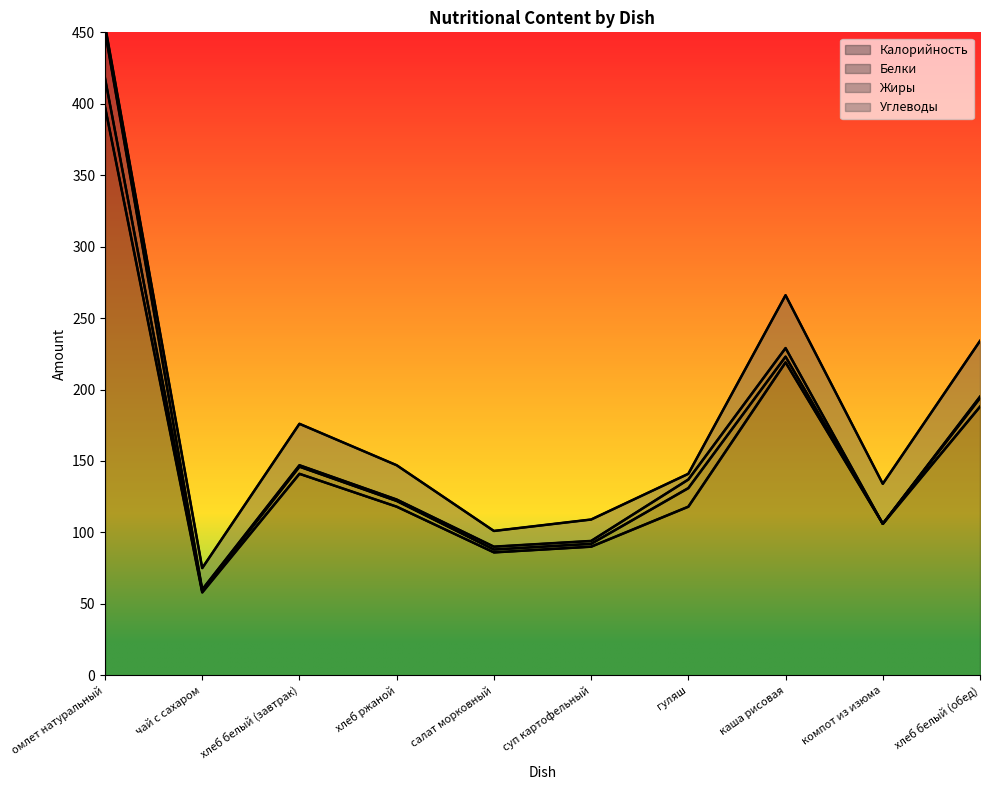

What is the difference between the Жиры values at компот из изюма and салат морковный?

2